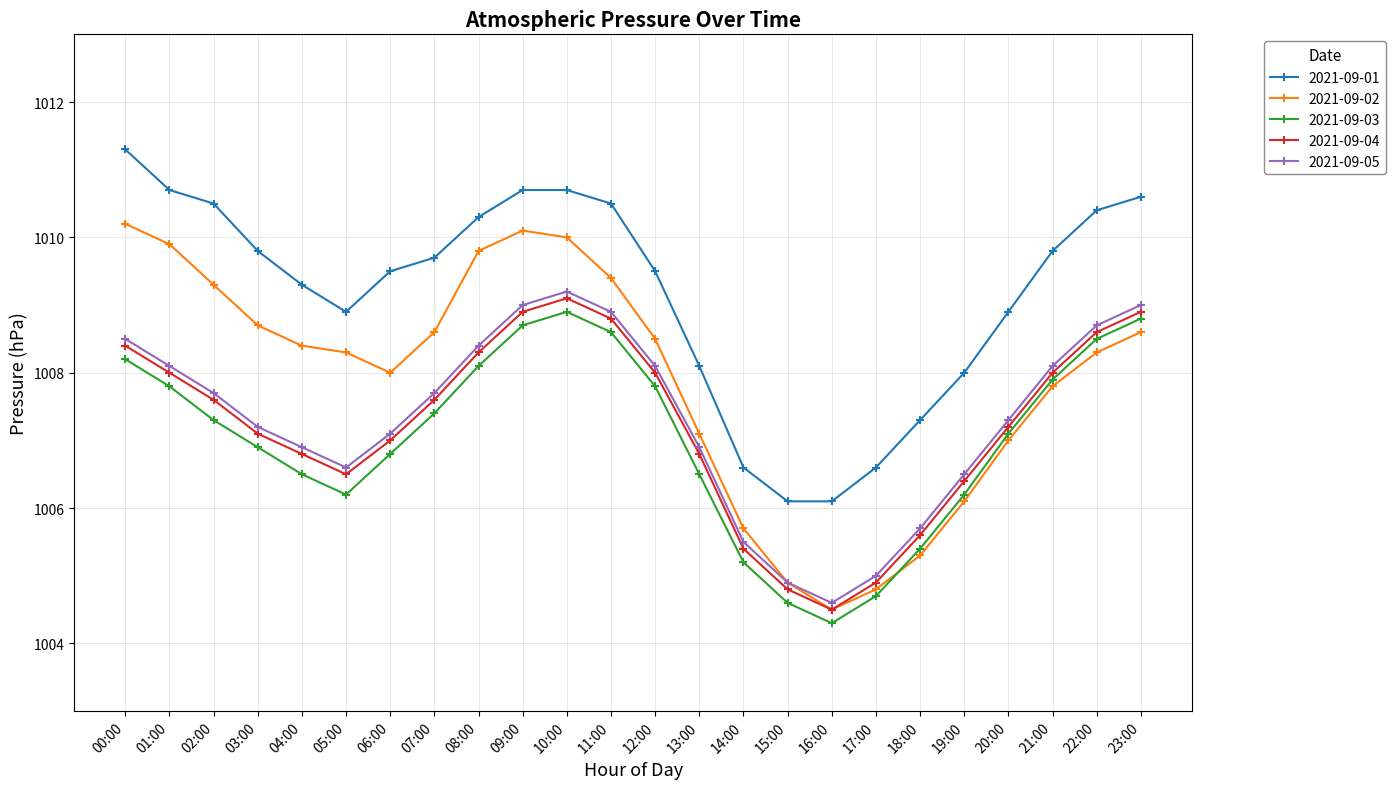

Where does the 2021-09-01 series first go above 1009?

00:00